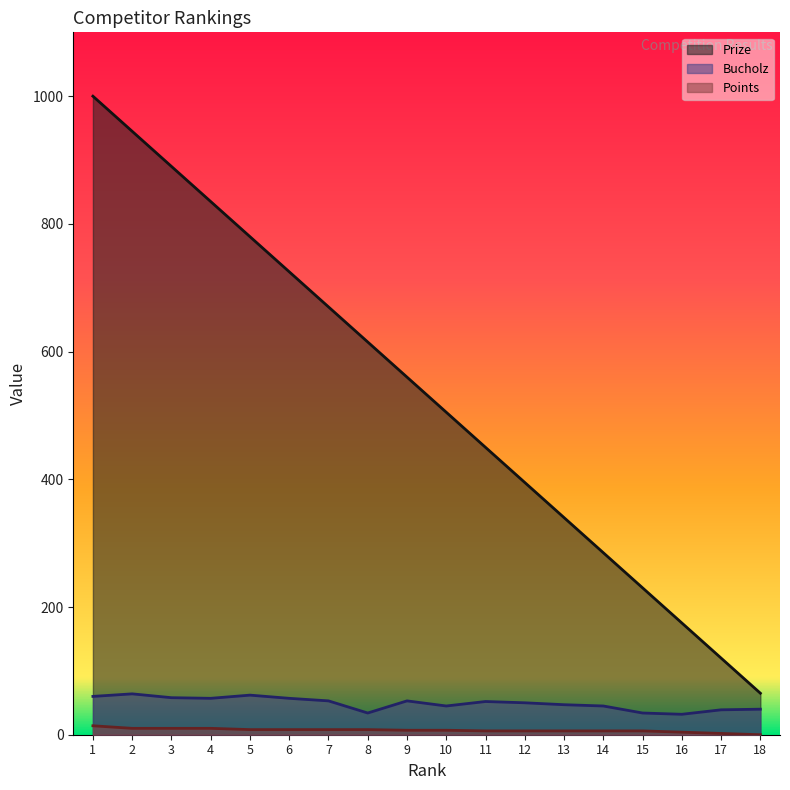

True or false: Bucholz and Points cross at least once.

False